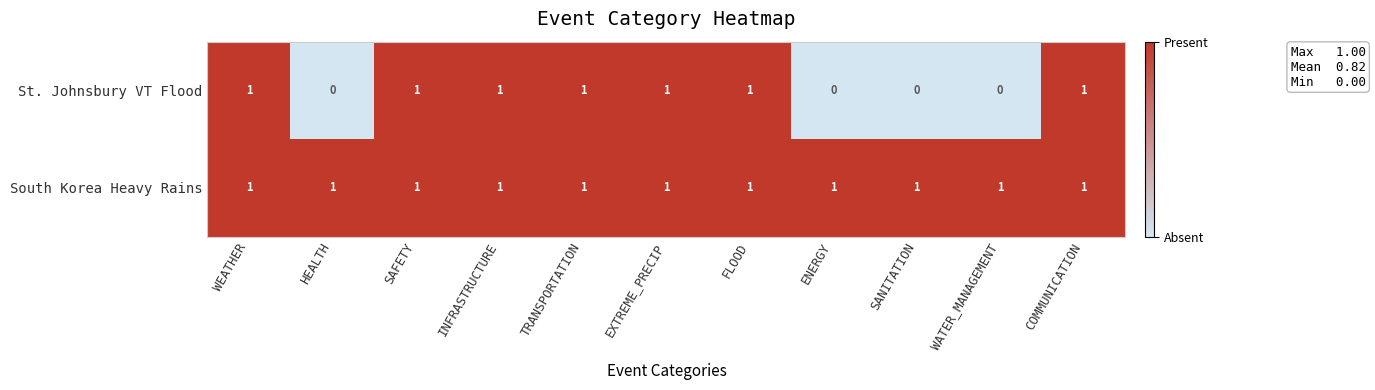

Which series has the largest range (max minus min)?

St. Johnsbury VT Flood